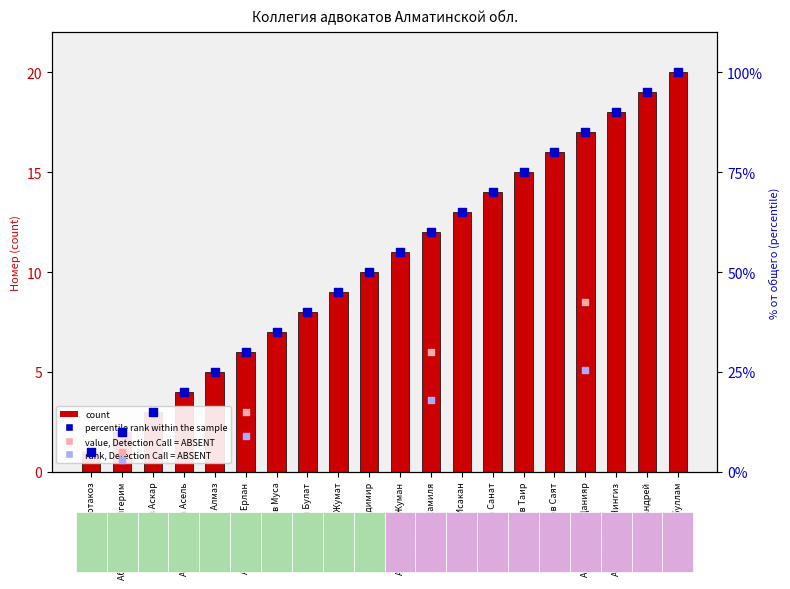

Between Аблякимов Таир and Абилкасимов Жуман, which is larger?

Аблякимов Таир